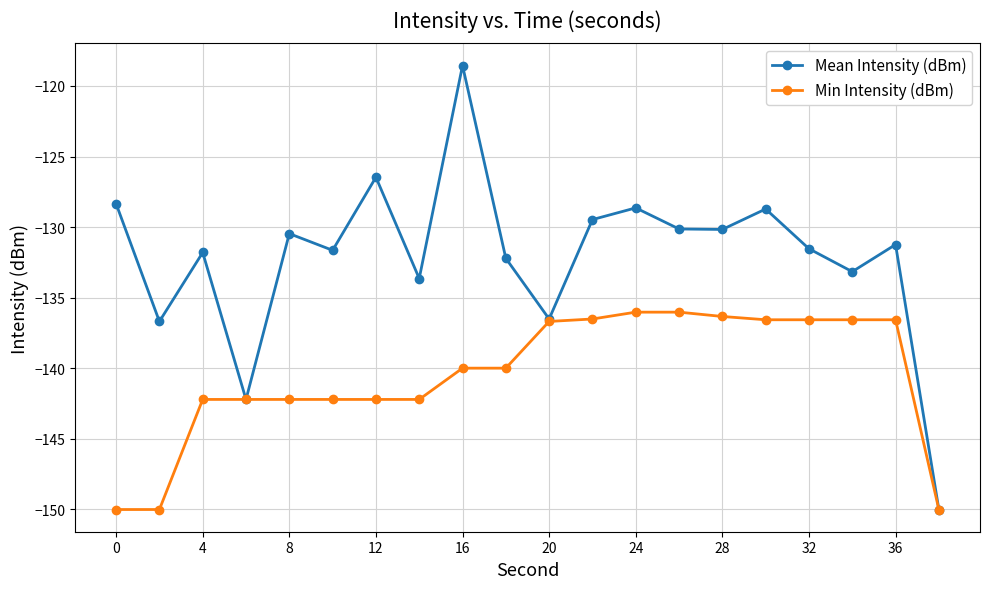

What are all the series names shown in the legend?

Mean Intensity (dBm), Min Intensity (dBm)